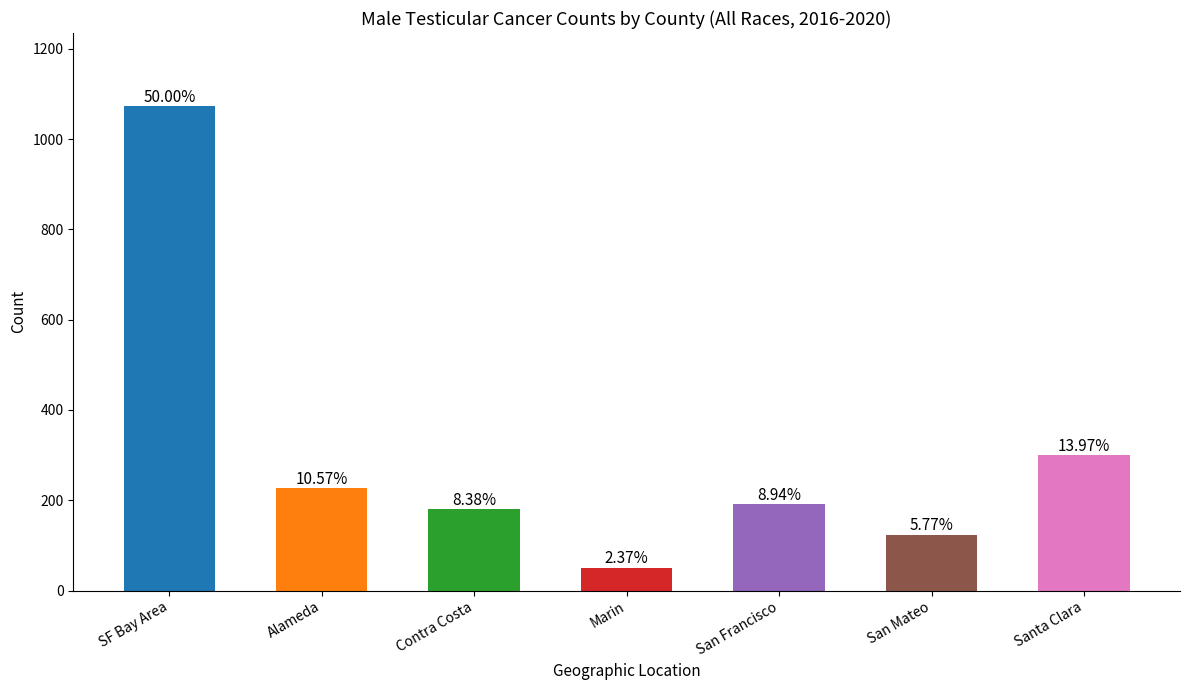

What position from the right is Santa Clara?

1